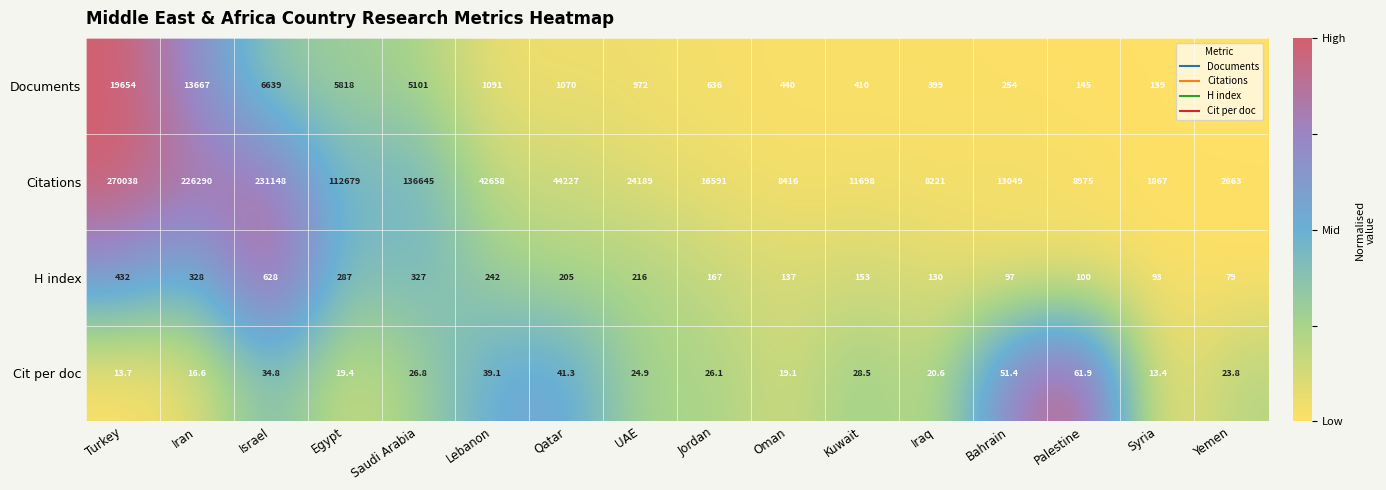

What value does the Citations series have at Israel?

231148.0